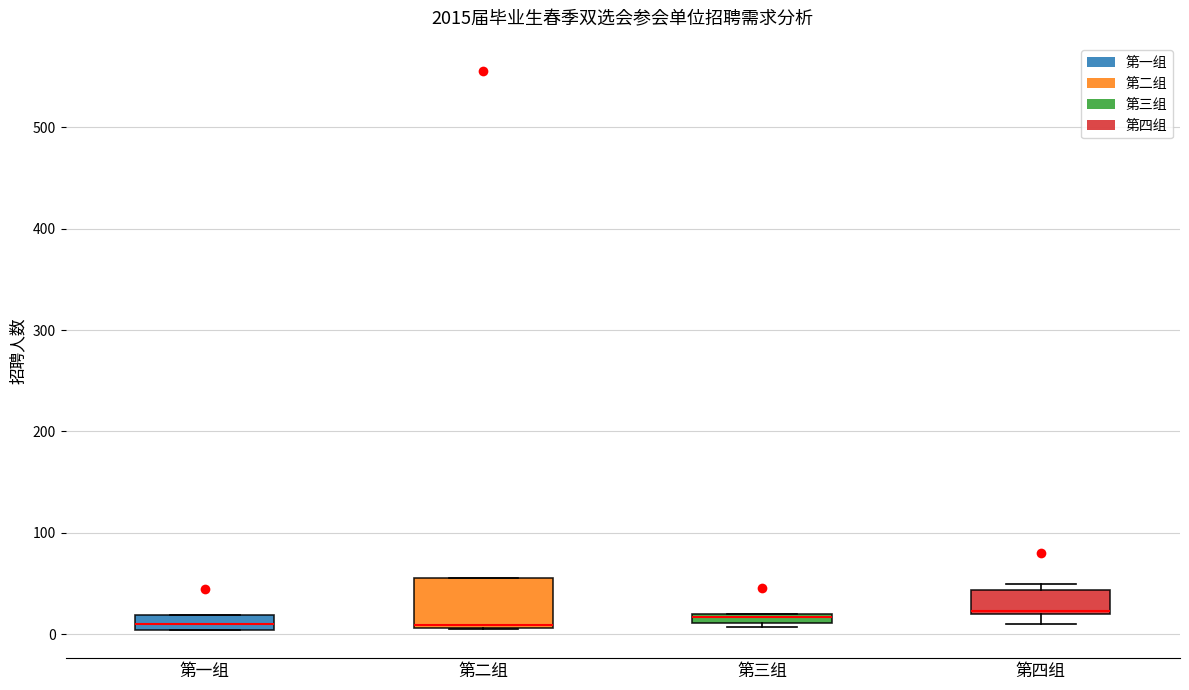

Where is the upper edge of the box for 第三组 on the y-axis? The values are not printed on the chart, so give them approximately, as read against the axis.

20